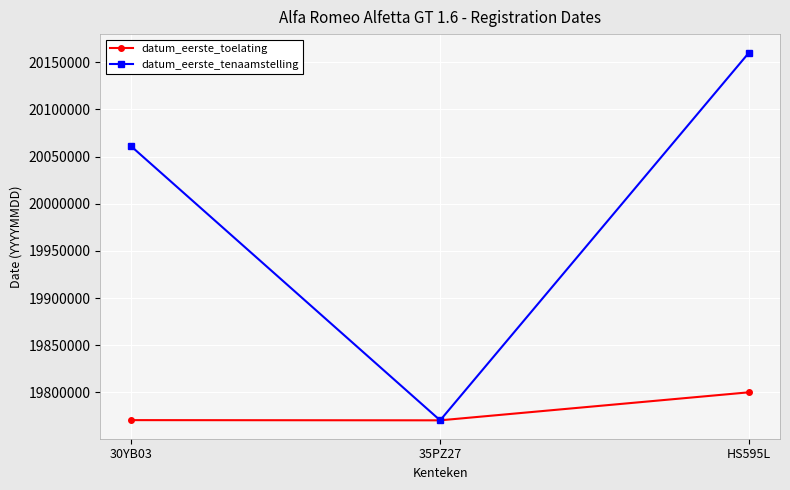

Is the value of datum_eerste_tenaamstelling at 35PZ27 greater than the value of datum_eerste_toelating at HS595L?

No